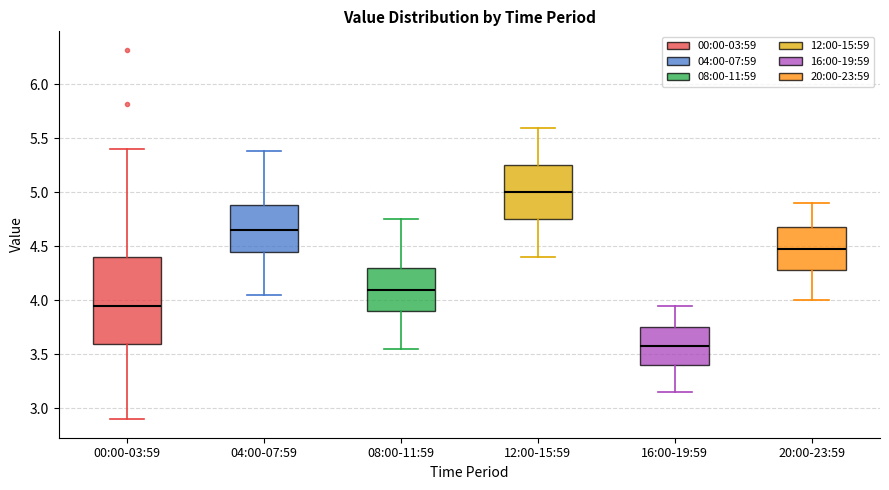

Reading left to right, read every box against the y-axis: the position of its median line, the range the box covers, and the ends of its whiskers. The values are not printed on the chart, so give them approximately, as read against the axis.

00:00-03:59: median 3.95, box 3.60 to 4.40, whiskers 2.90 to 5.40
04:00-07:59: median 4.65, box 4.45 to 4.90, whiskers 4.05 to 5.40
08:00-11:59: median 4.10, box 3.90 to 4.30, whiskers 3.55 to 4.75
12:00-15:59: median 5.00, box 4.75 to 5.25, whiskers 4.40 to 5.60
16:00-19:59: median 3.60, box 3.40 to 3.75, whiskers 3.15 to 3.95
20:00-23:59: median 4.50, box 4.30 to 4.70, whiskers 4.00 to 4.90